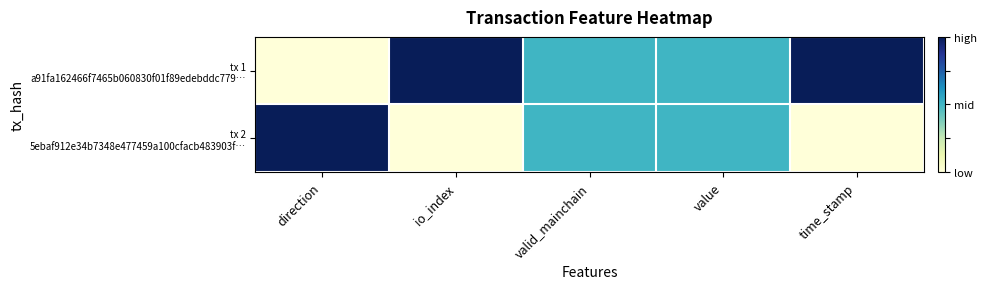

Rank the series by their average value, from highest to lowest.

tx 1 a91fa162466f7465b060830f01f89edebddc779…, tx 2 5ebaf912e34b7348e477459a100cfacb483903f…